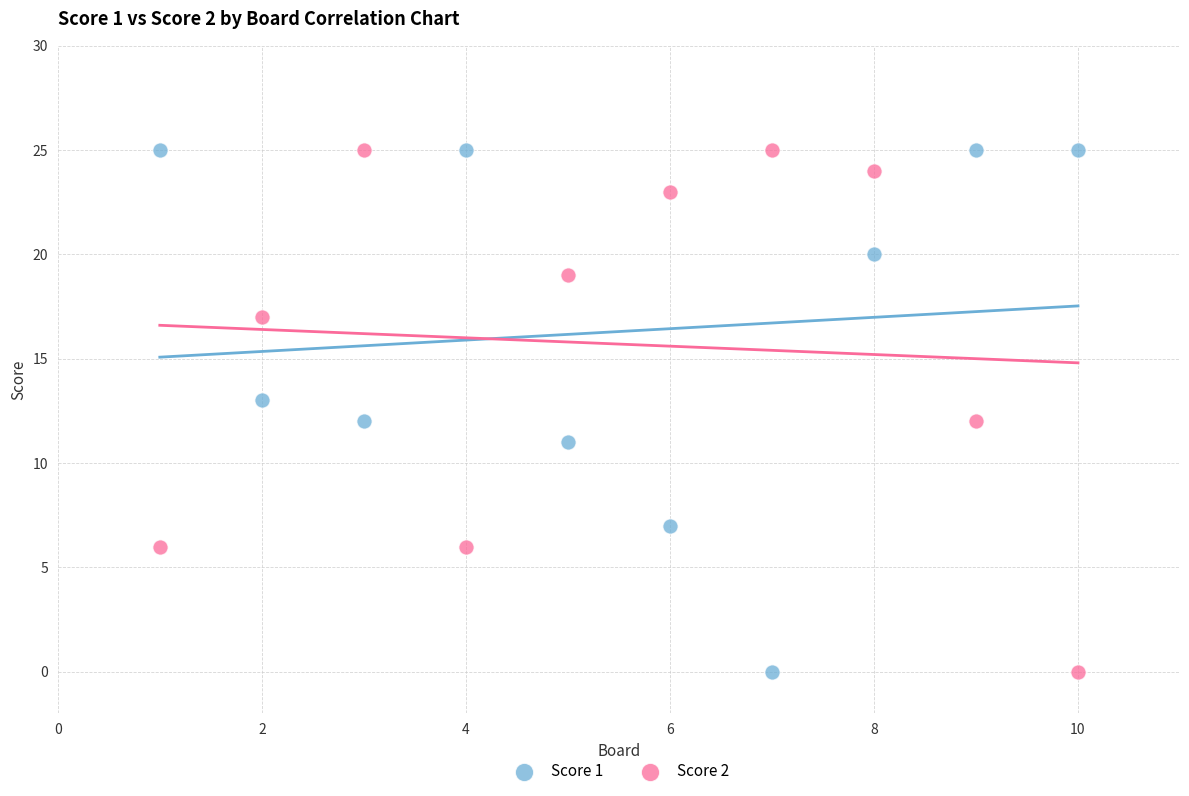

What is the X range (max minus min) for the scatter plot?

9